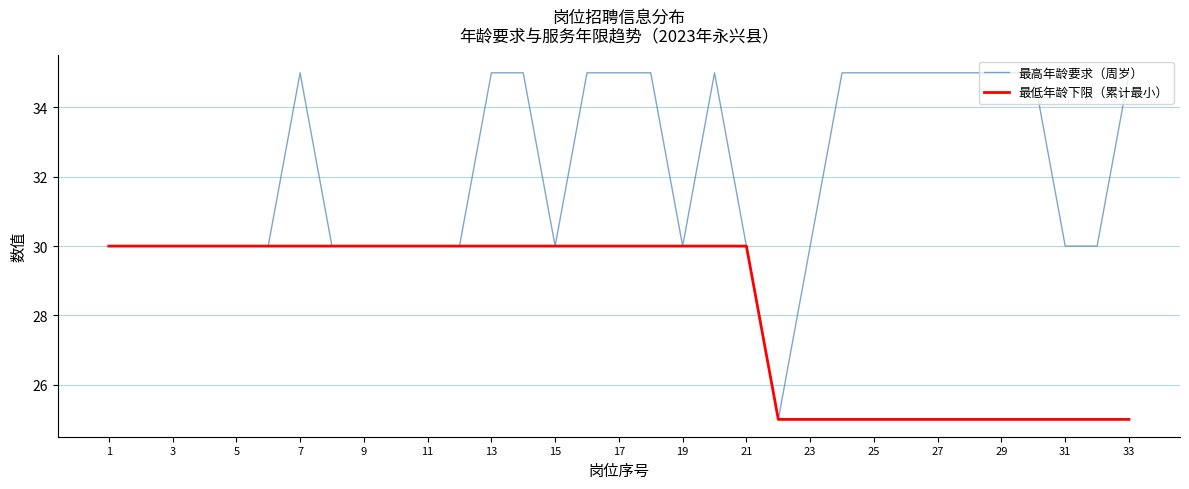

Rank the series by their maximum value, from lowest to highest.

最低年龄下限（累计最小）, 最高年龄要求（周岁）